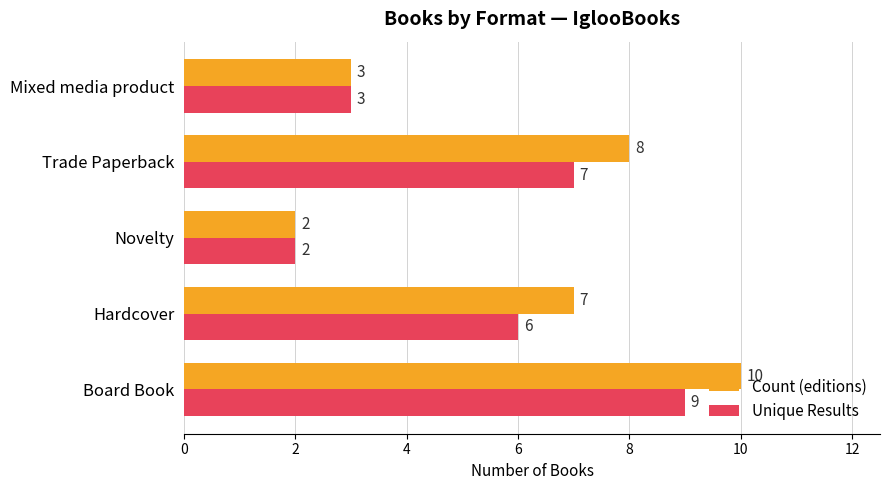

Which series has the widest spread of values?

Count (editions)